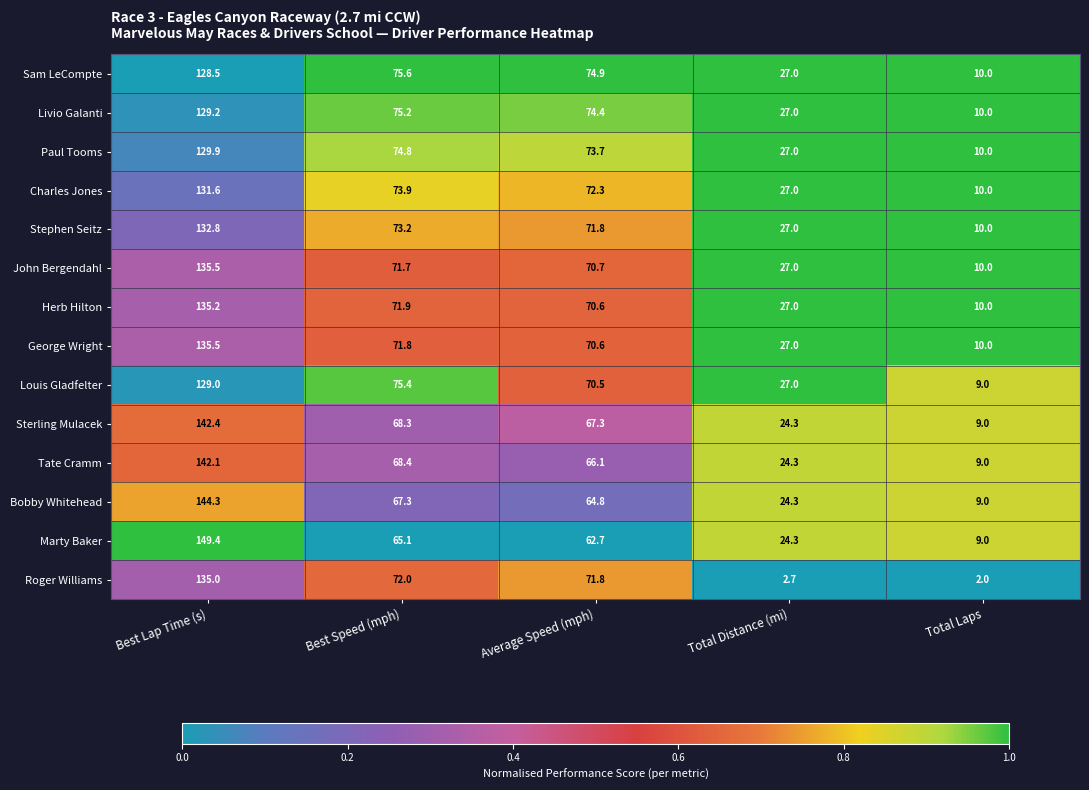

What is the spread (max minus min) of values at Best Speed (mph)?

10.5